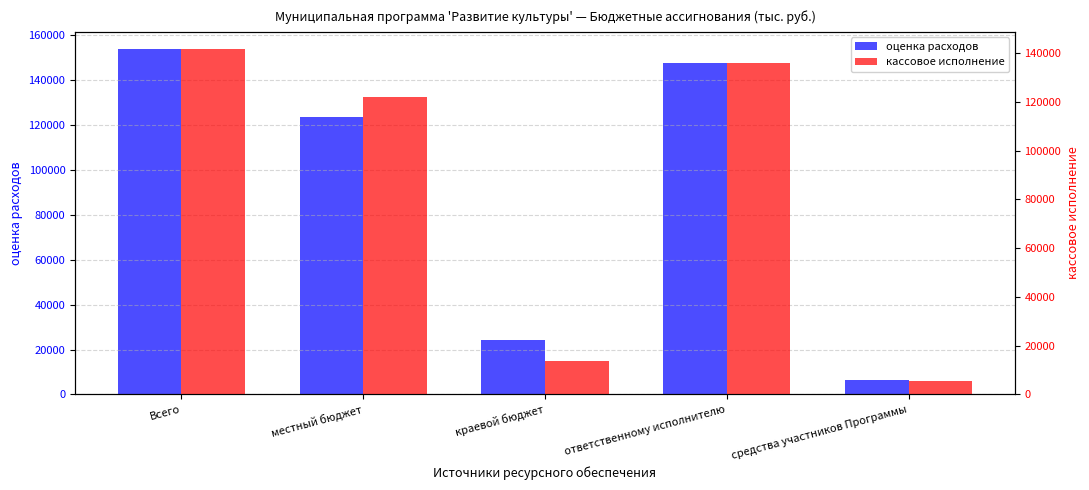

Are the bars horizontal?

No